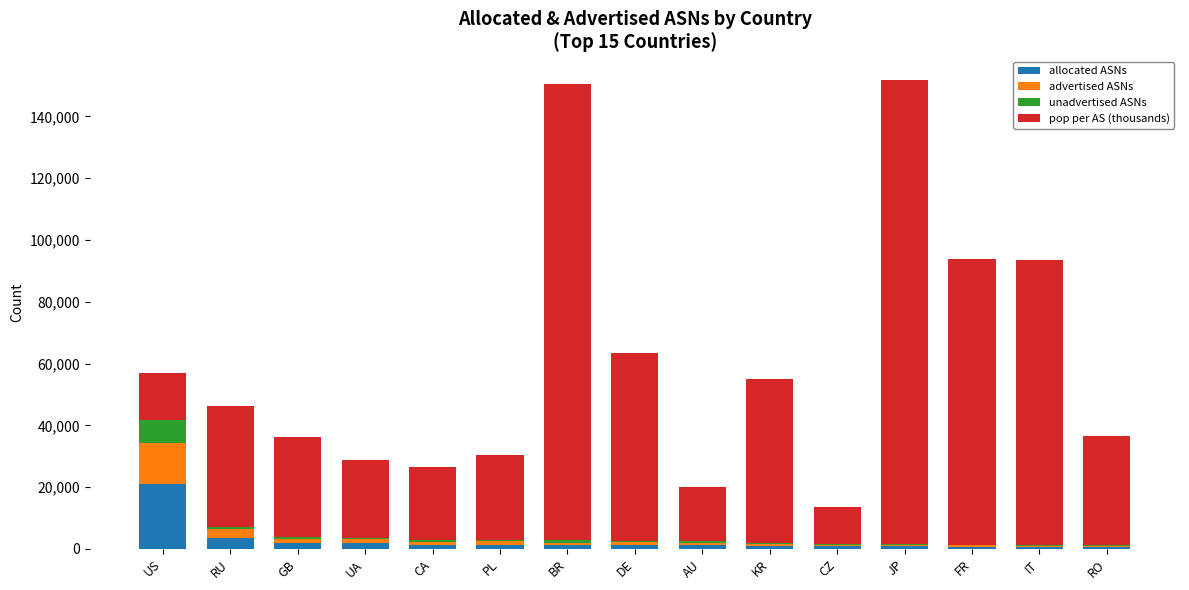

What is the sum of all allocated ASNs values?

39536